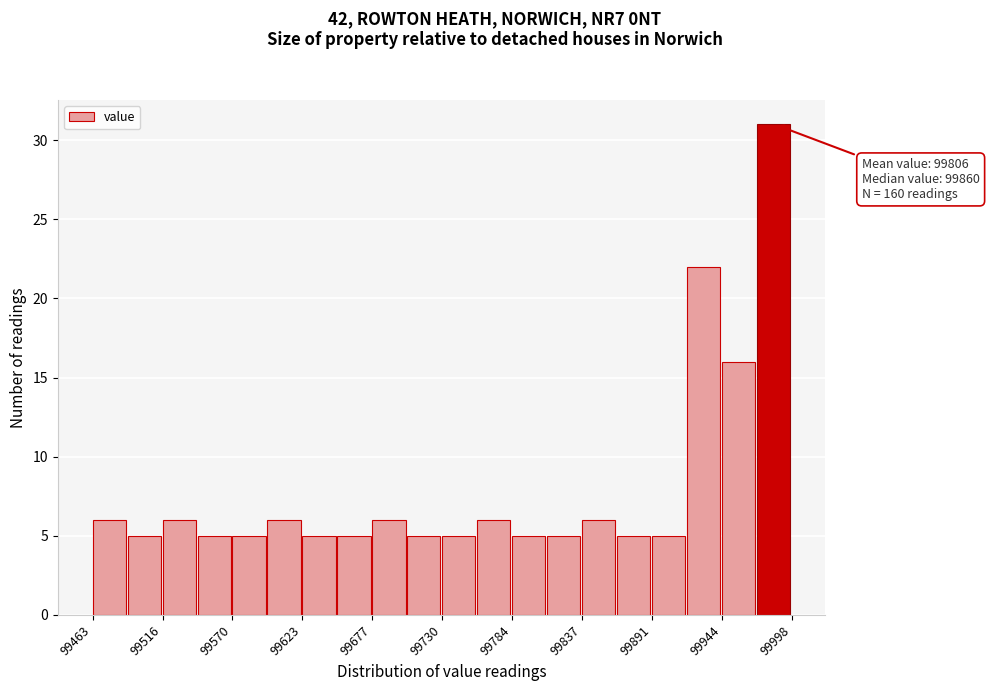

Around what value on the x-axis is the tallest bar? Give the approximate position of its centre, as read against the axis.

99980